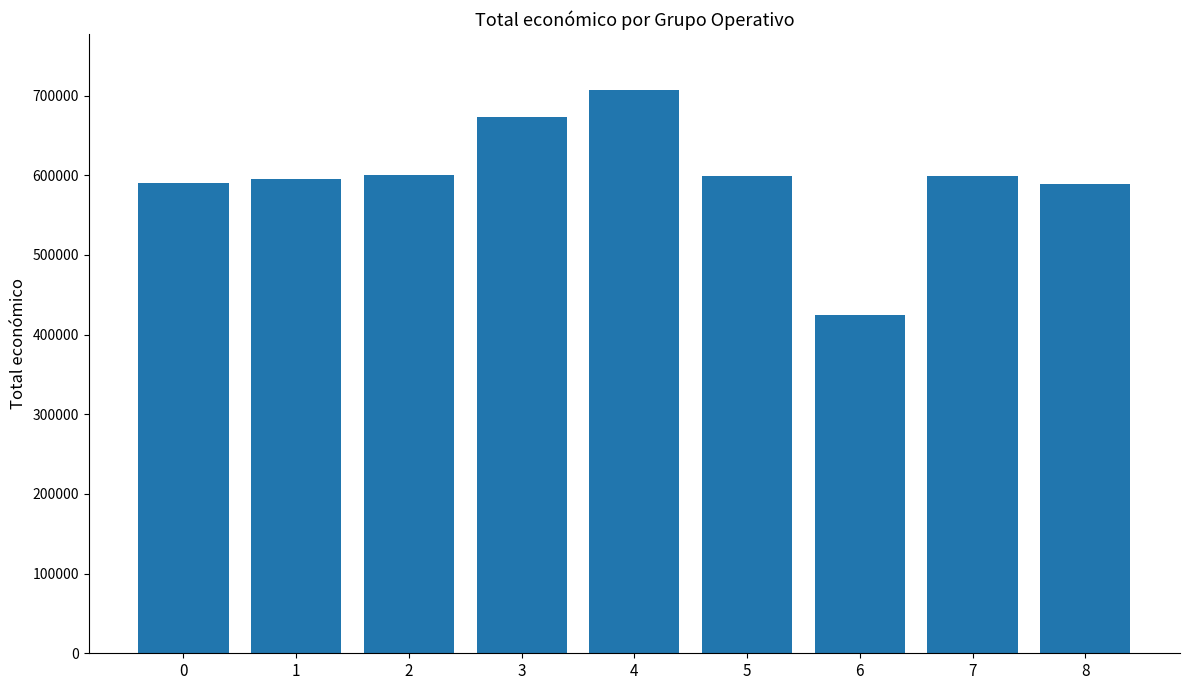

Read the value at 3, to the nearest 10.

672810